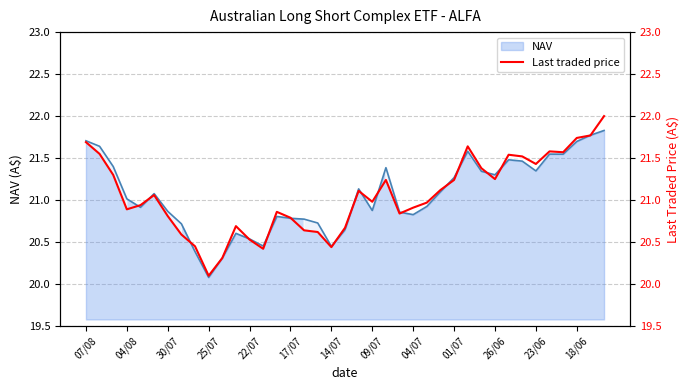

Where is NAV nearest to the value 20?

25/07